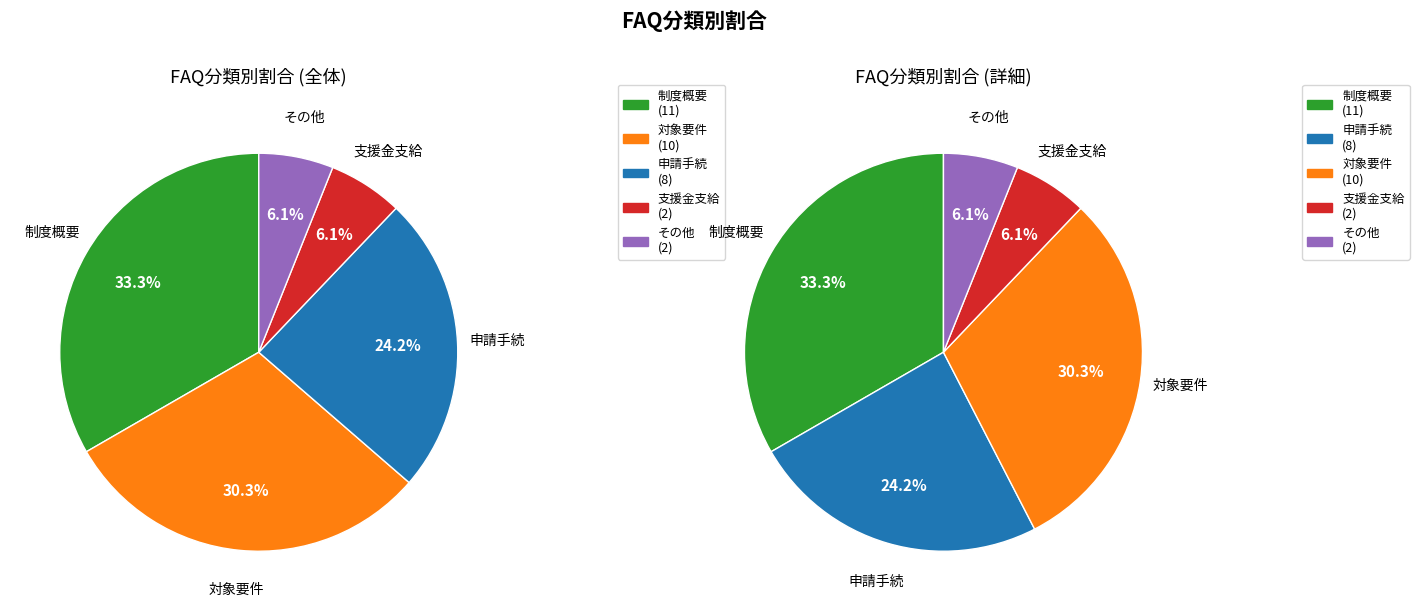

Is 対象要件 the majority of the pie?

No